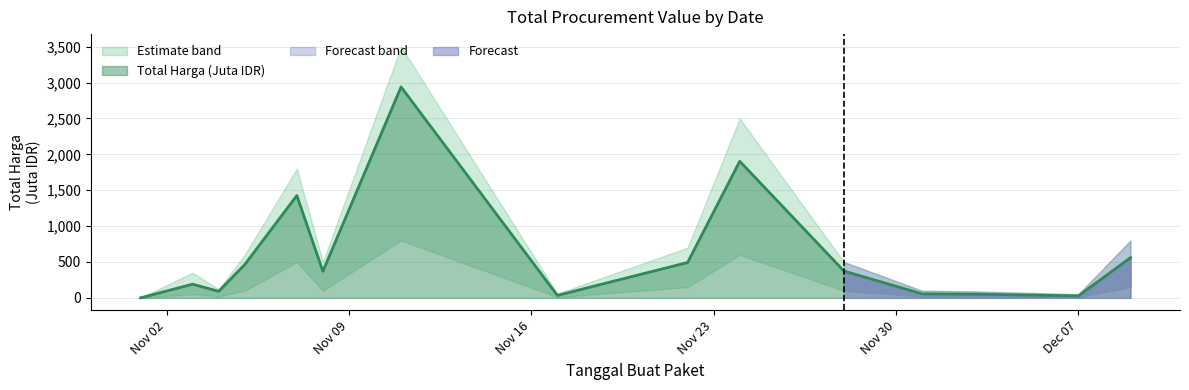

How many points are higher than both their immediate neighbors (excluding endpoints)?

4